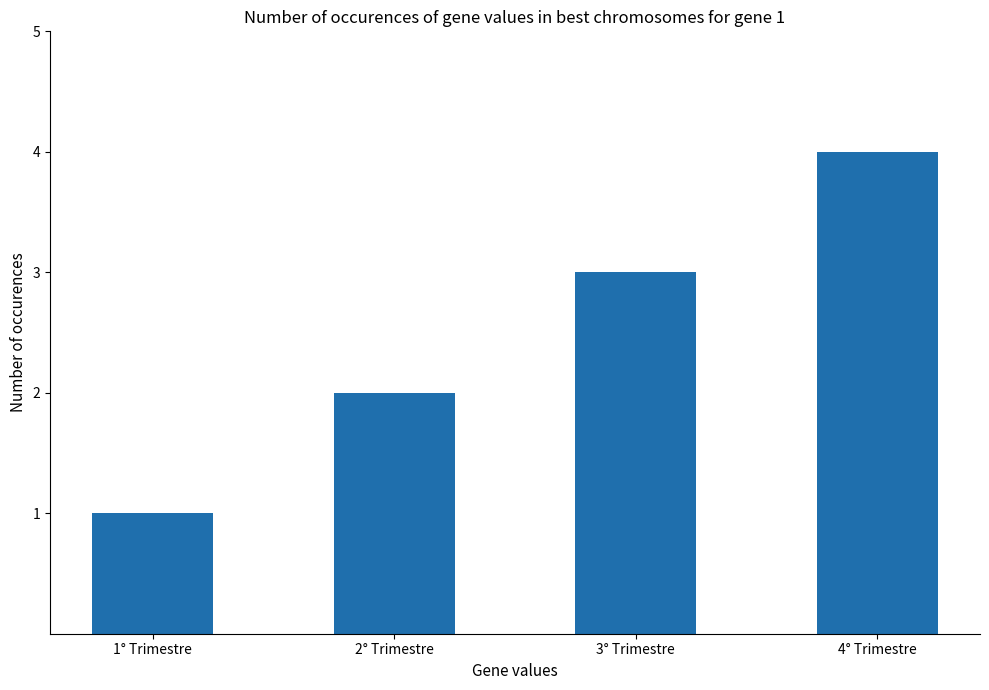

The value at 2° Trimestre is 2. True or false?

True